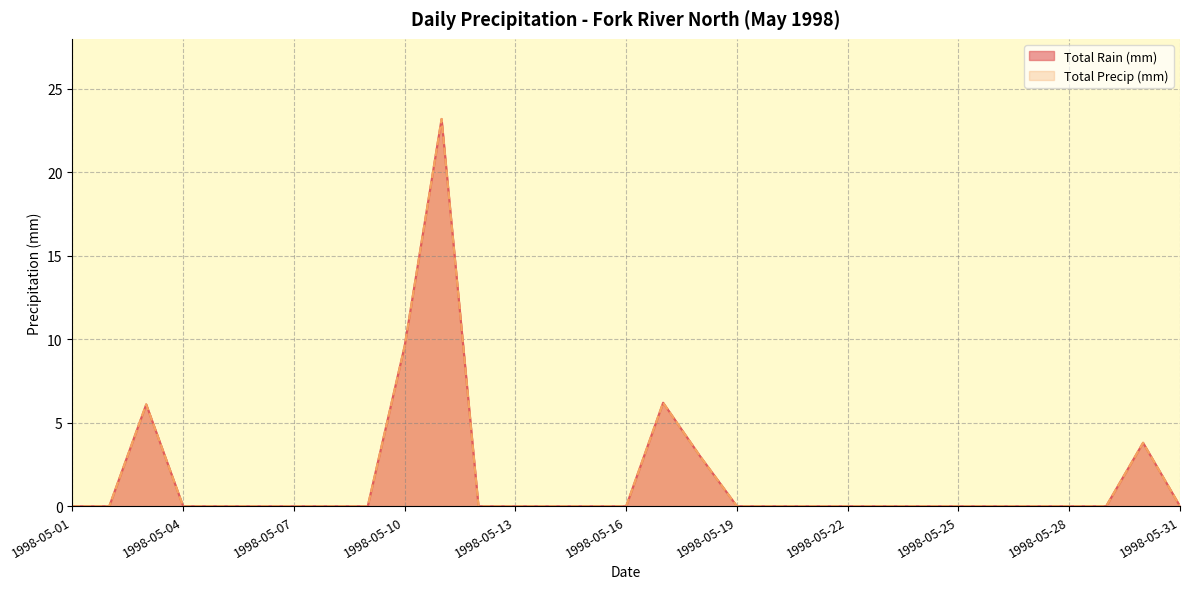

True or false: Total Rain (mm) and Total Precip (mm) cross at least once.

False